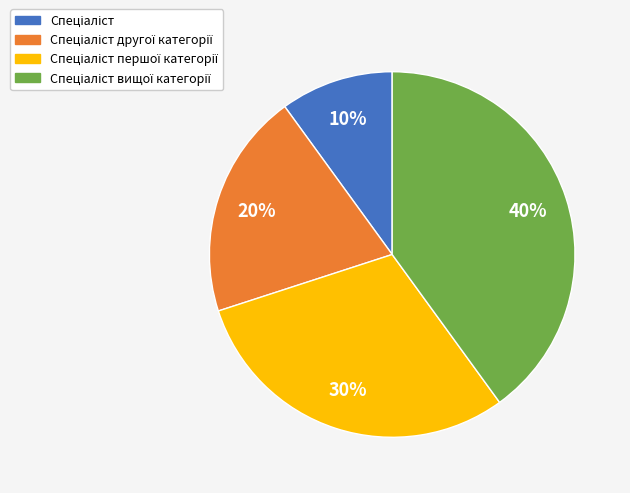

Is there a majority slice in this chart?

No